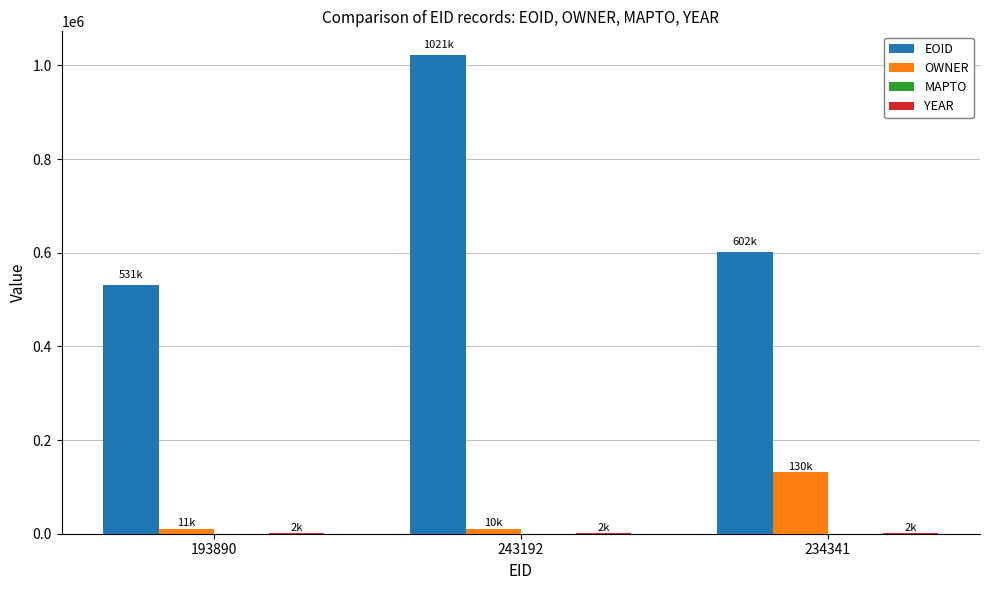

True or false: OWNER has a value of 130738 at 234341.

True